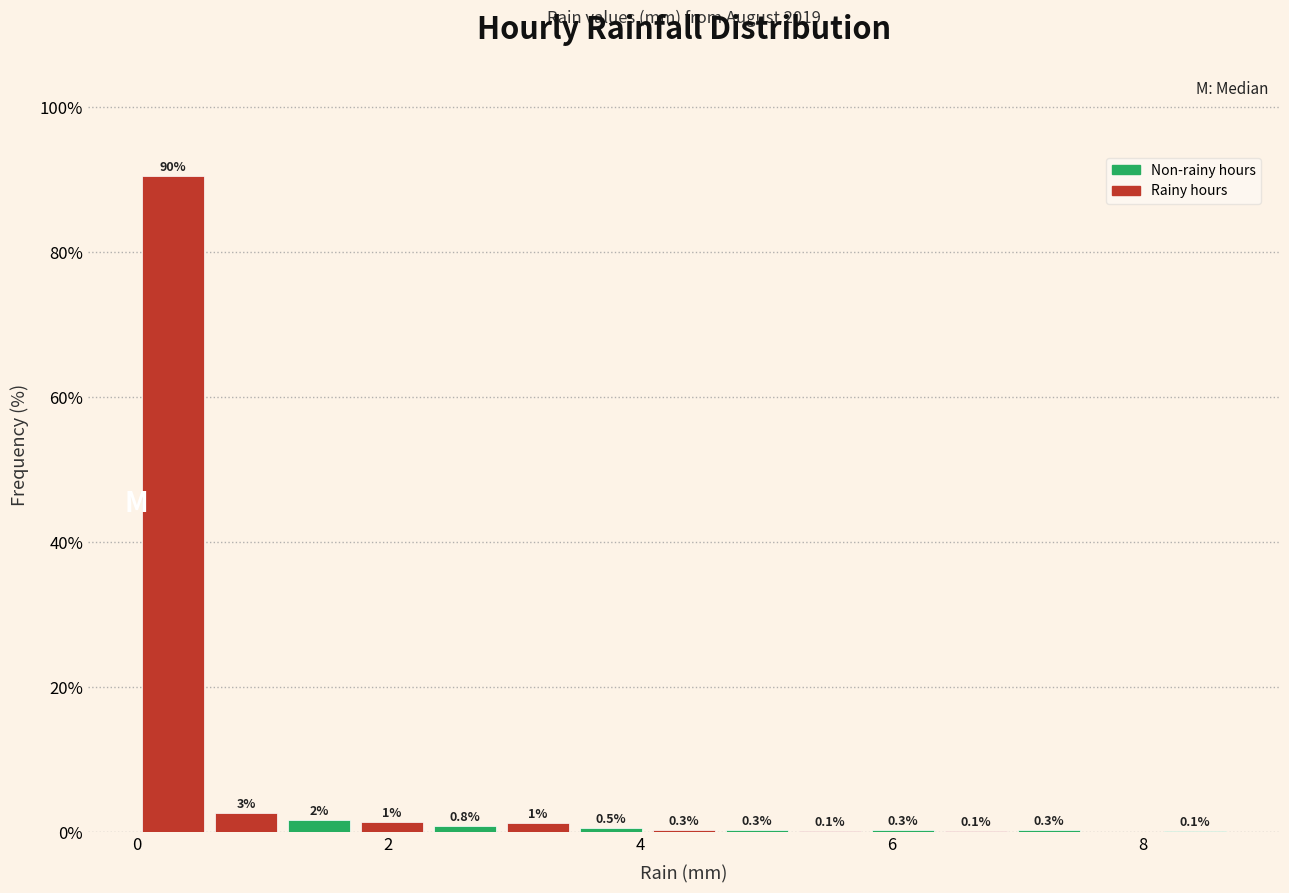

Read against the x-axis, roughly where is the centre of the tallest bar?

0.2